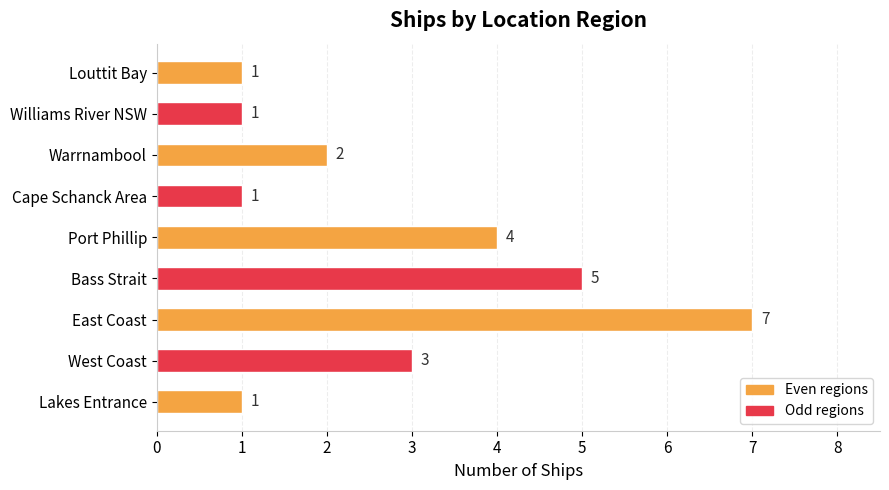

What is the minimum value shown in the chart?

1